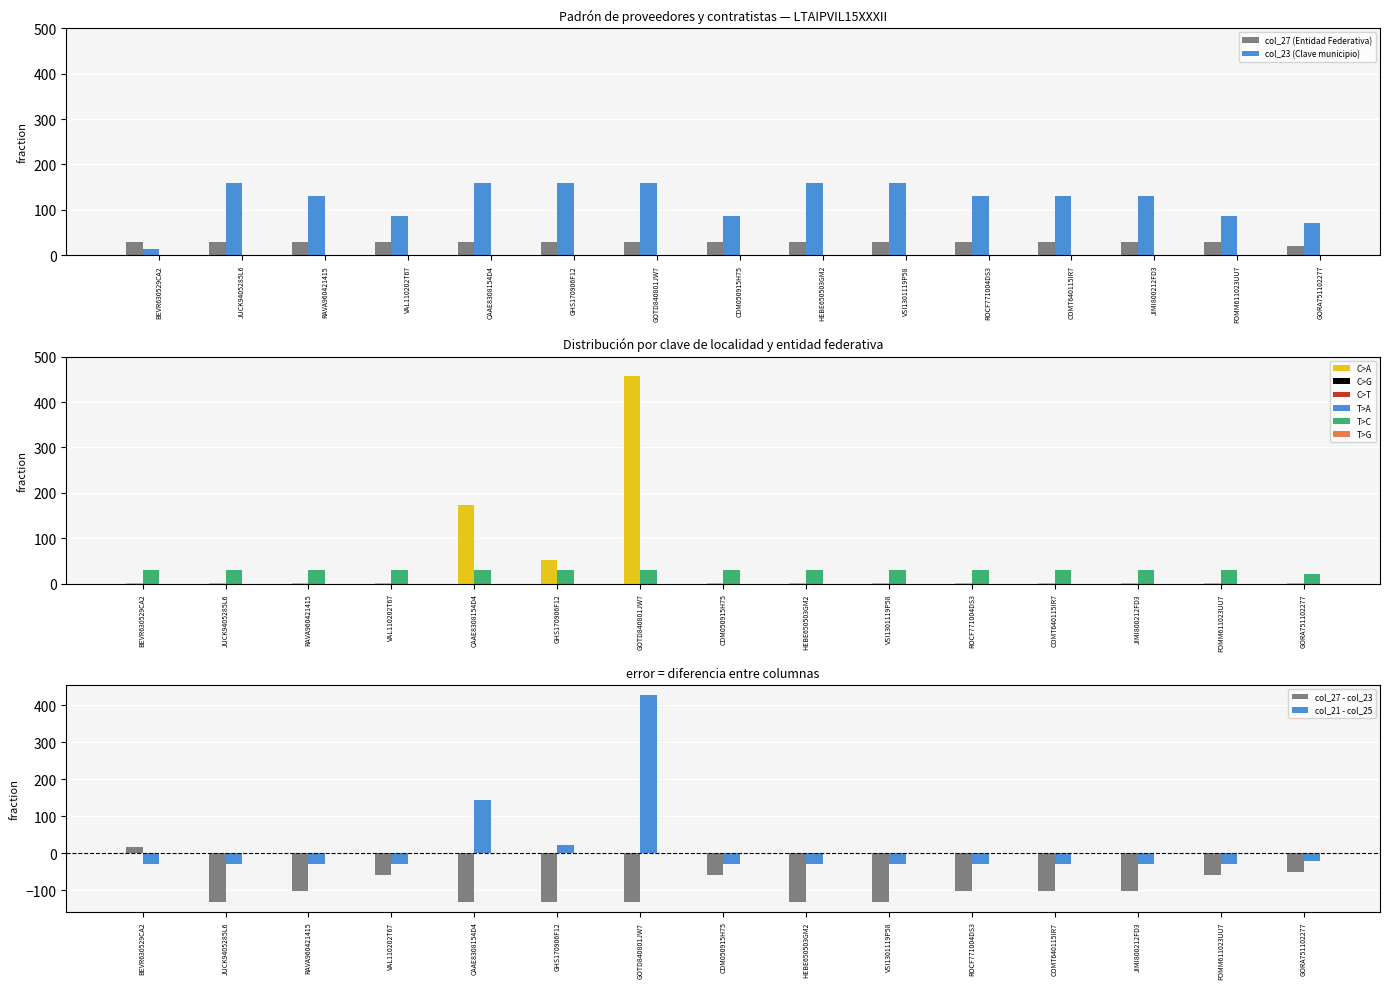

Which series has the largest total across all categories?

col_23 (Clave municipio)